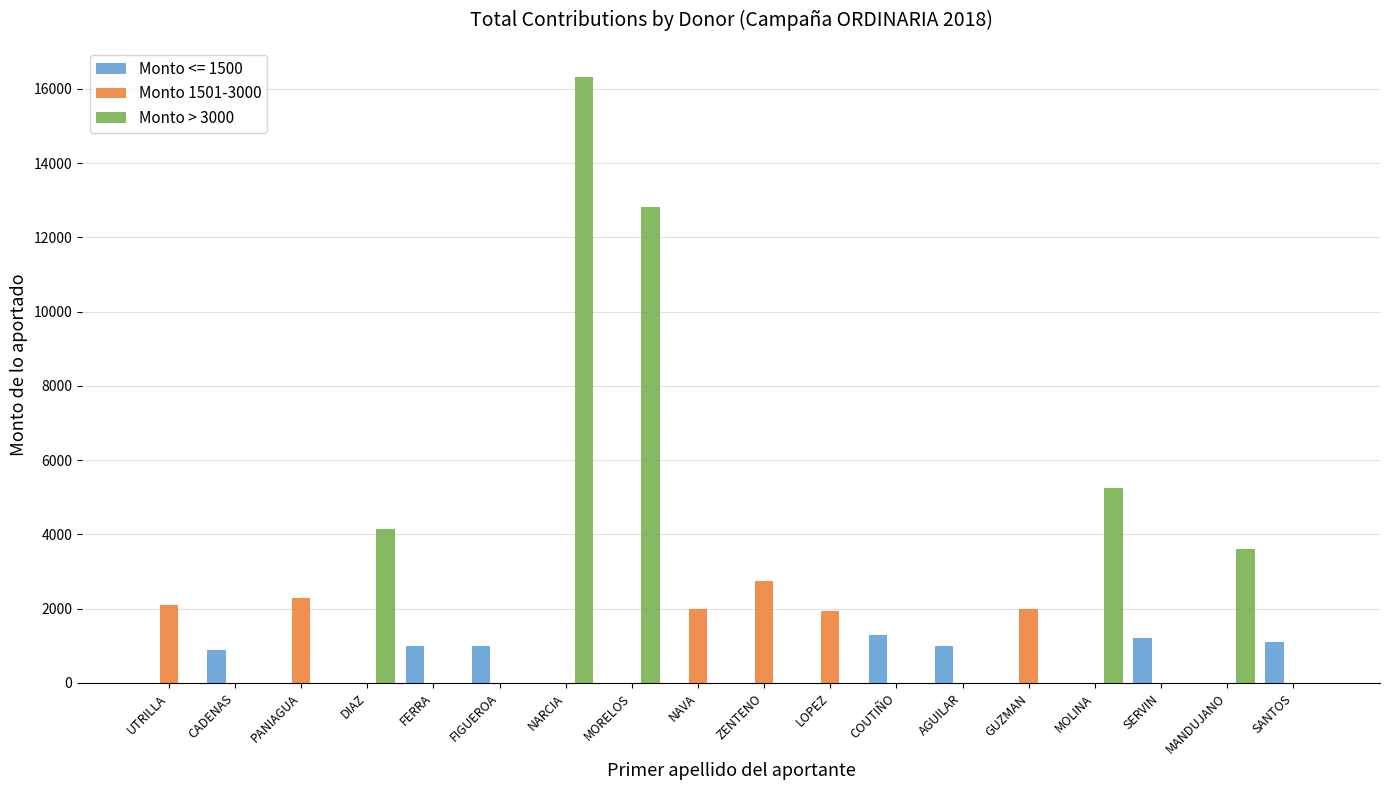

What is the average value of the Monto 1501-3000 series?

727.7